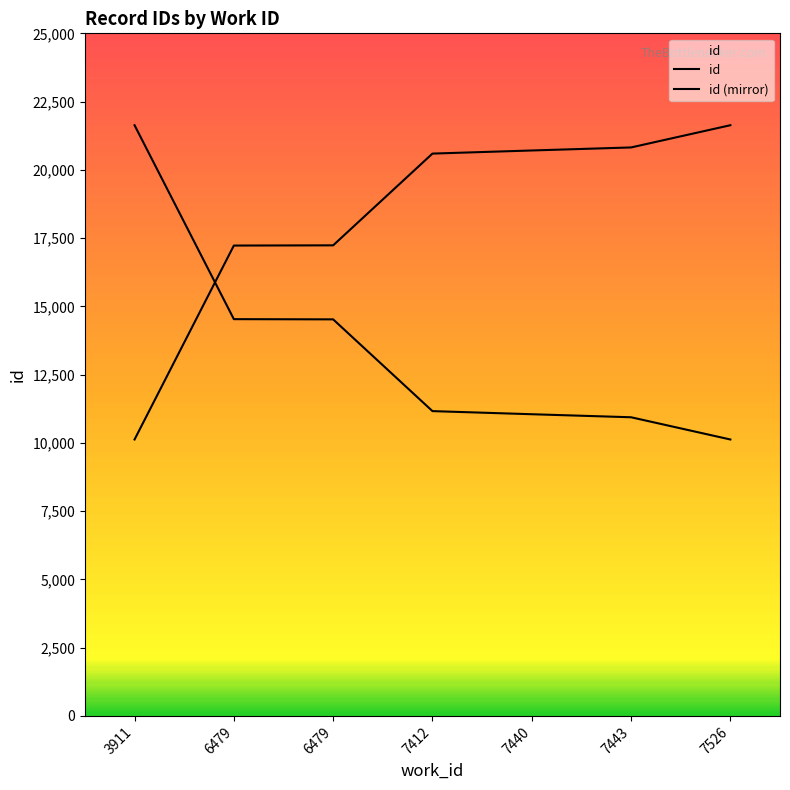

At which category is the sum across all series the highest?

3911